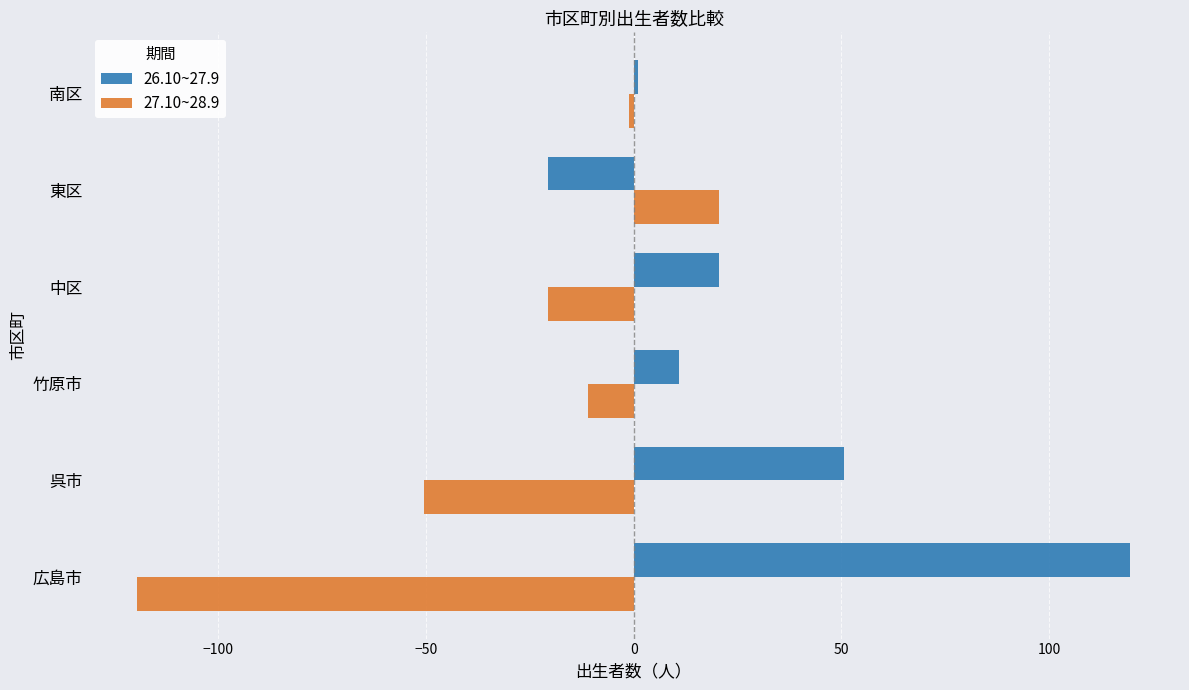

The 27.10~28.9 series shows 20.5 at 東区. True or false?

True